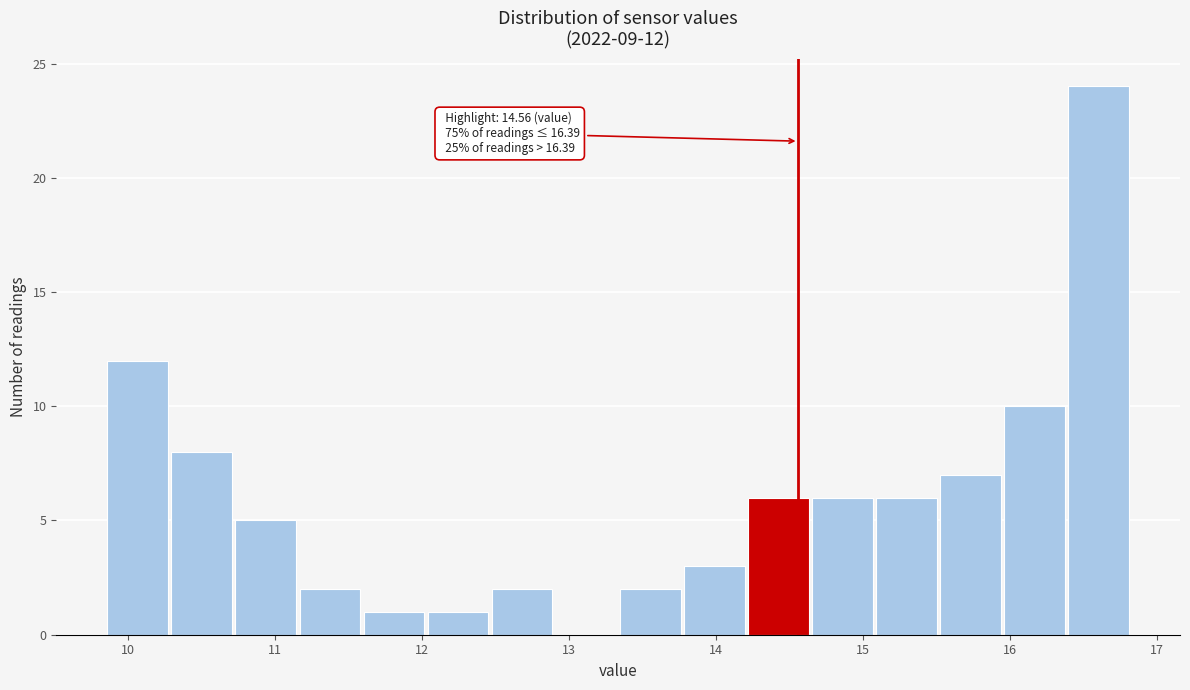

Over which range of the x-axis is the bar tallest?

16.4 to 16.8